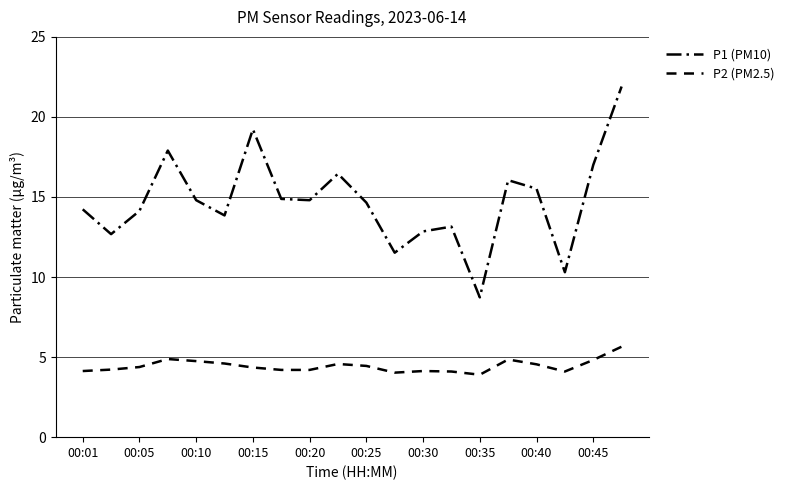

What is the sum of all P1 (PM10) values?

294.6